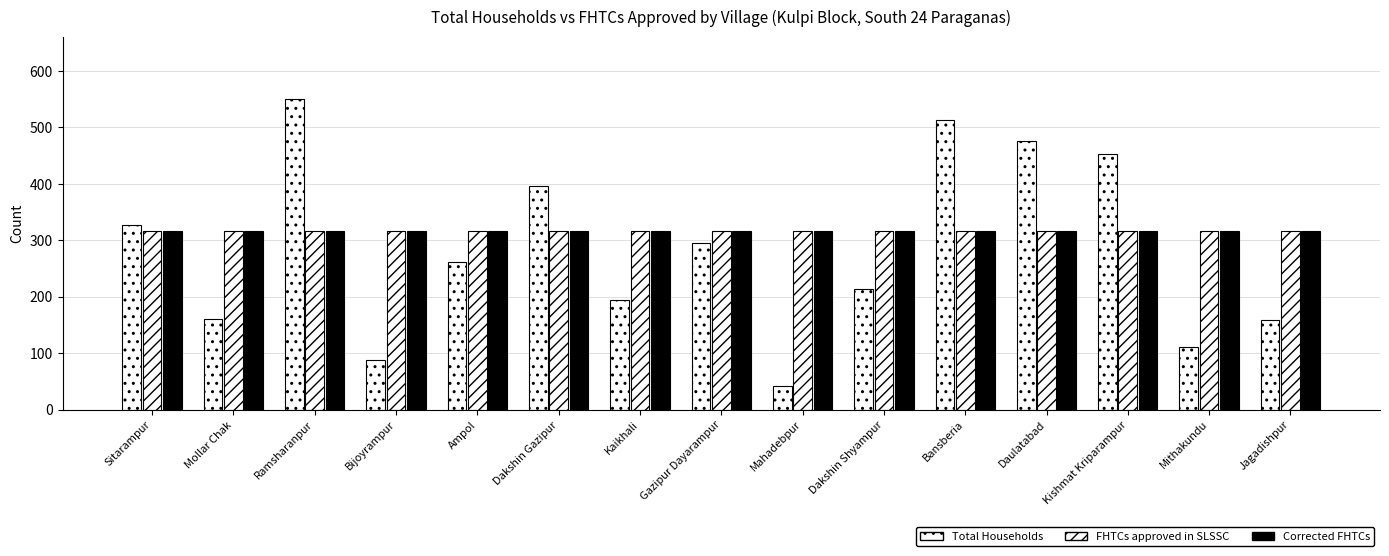

What is the average value of the Corrected FHTCs series?

317